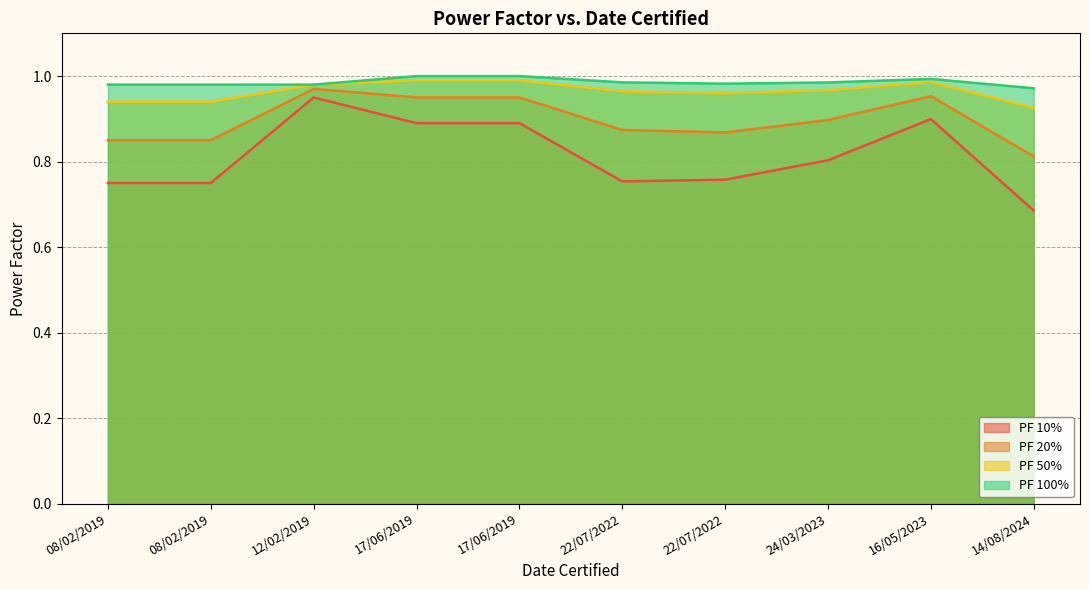

In PF 100%, how many points are lower than both neighbors (excluding endpoints)?

1